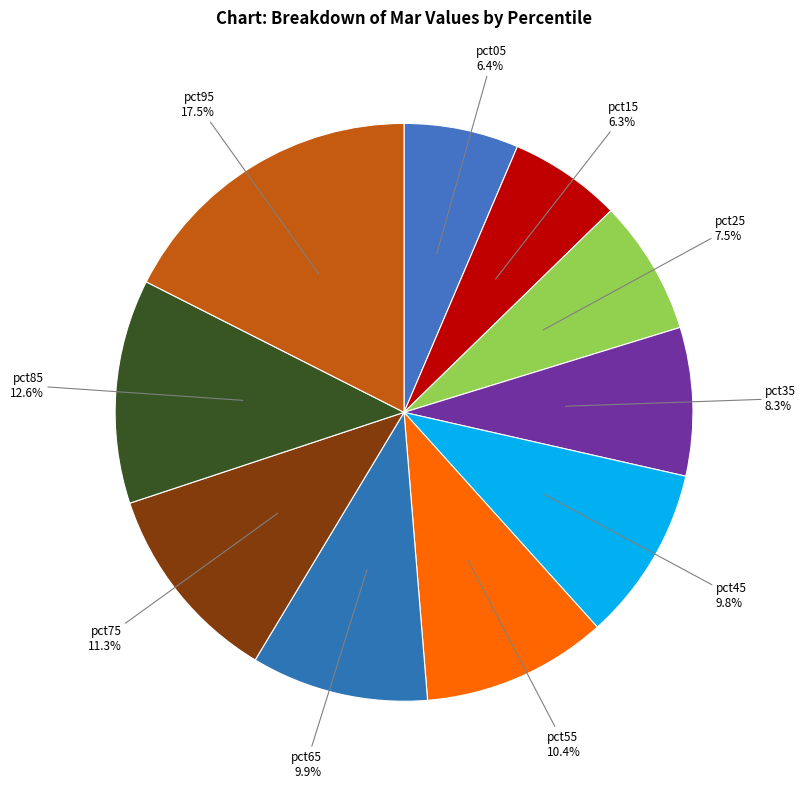

Does pct85 represent more than half of the total?

No